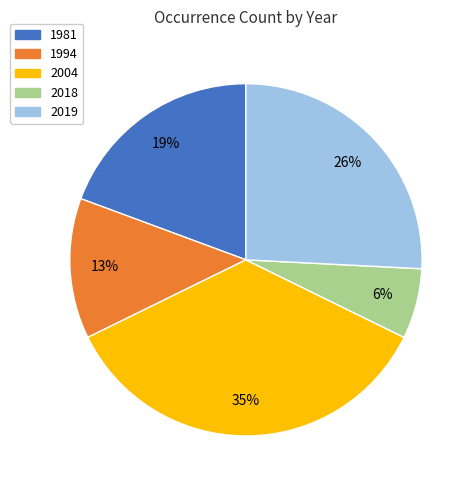

How many slices are in this pie chart?

5